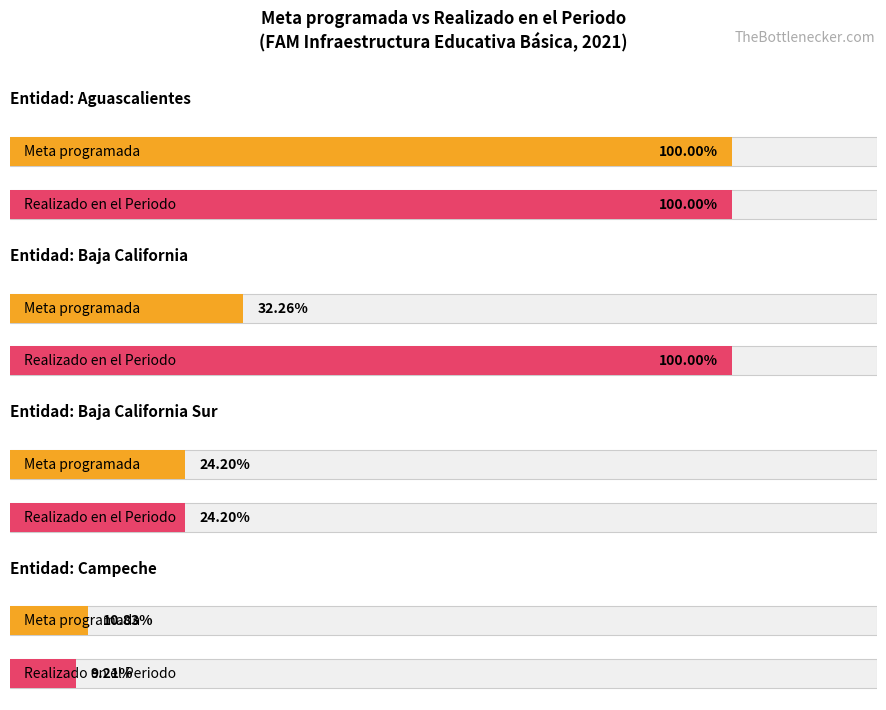

Where is Realizado en el Periodo nearest to the value 52?

Baja California Sur